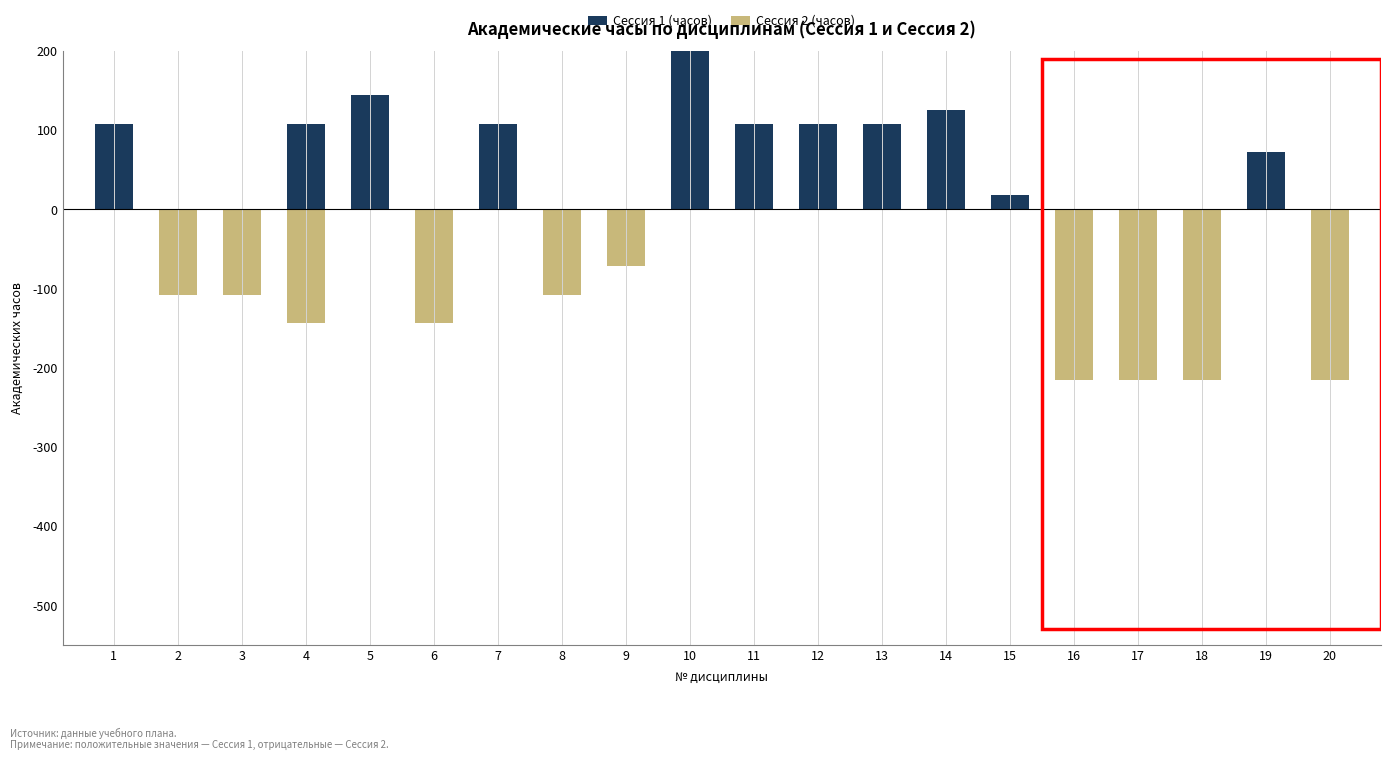

What is the approximate value of Сессия 2 (часов) at 9?

-72